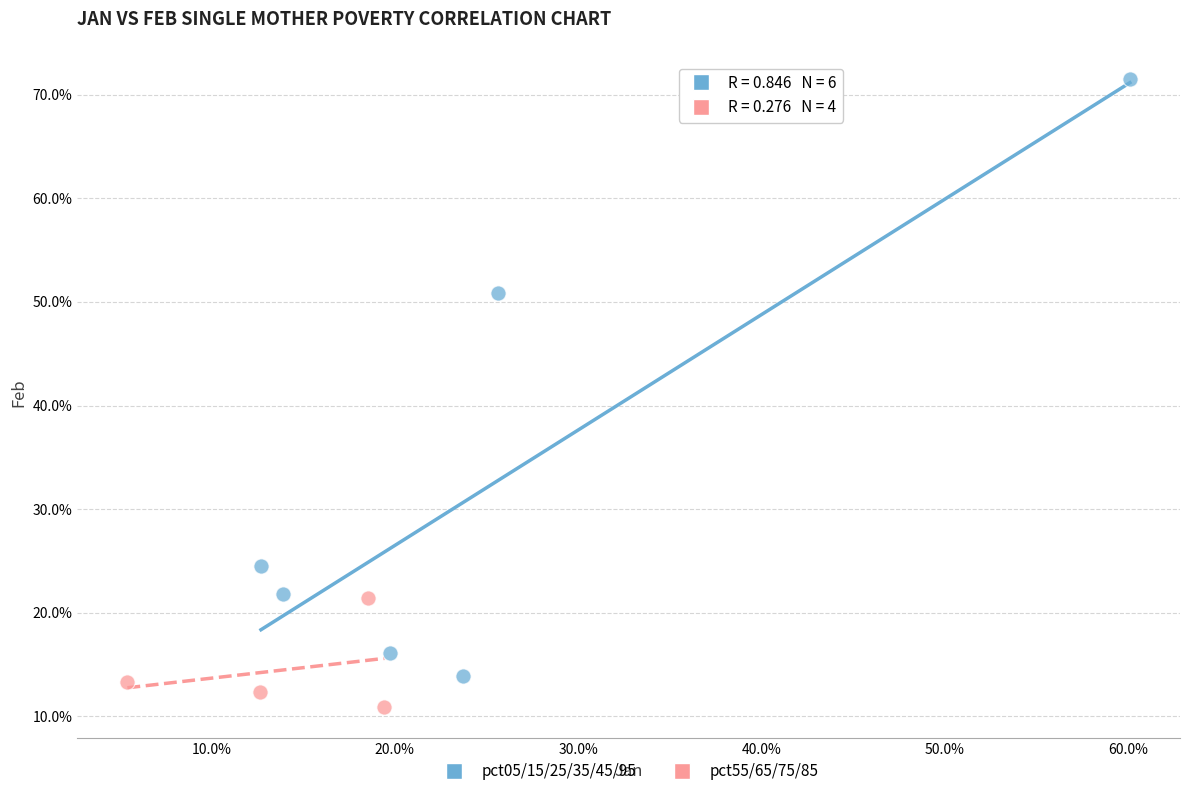

What are all the series names shown in the legend?

pct05/15/25/35/45/95, pct55/65/75/85